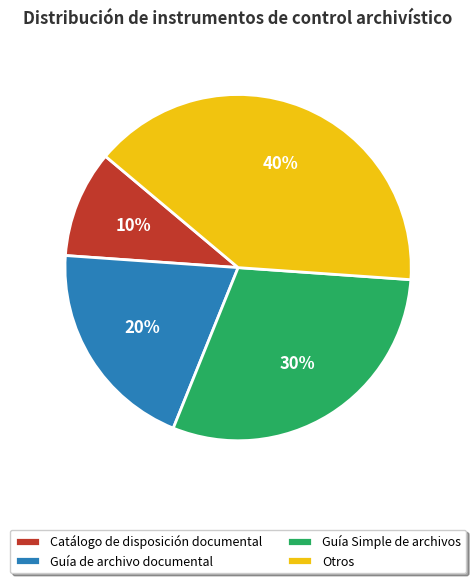

The Otros slice represents 40% of the pie. True or false?

True